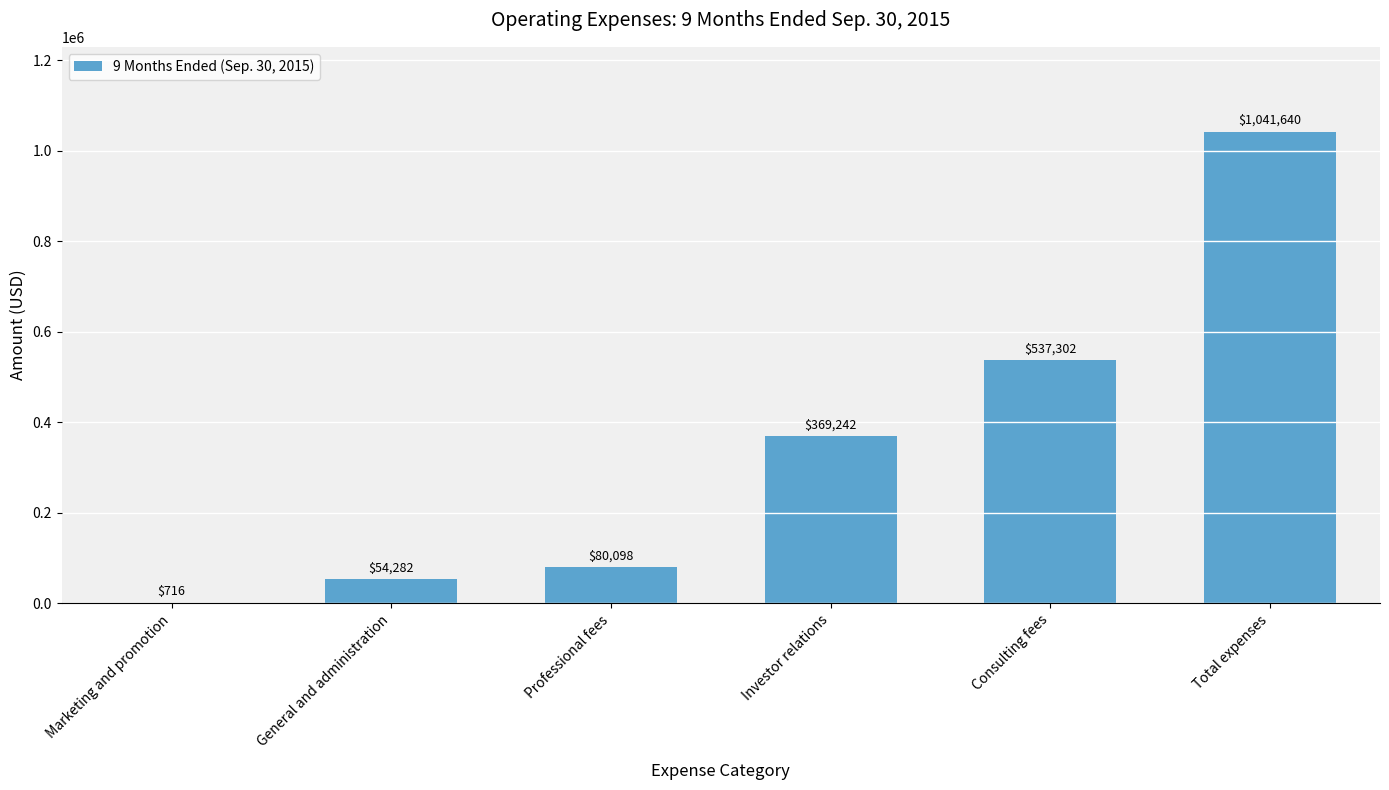

What is the ratio of the value at Consulting fees to the value at Professional fees?

6.7